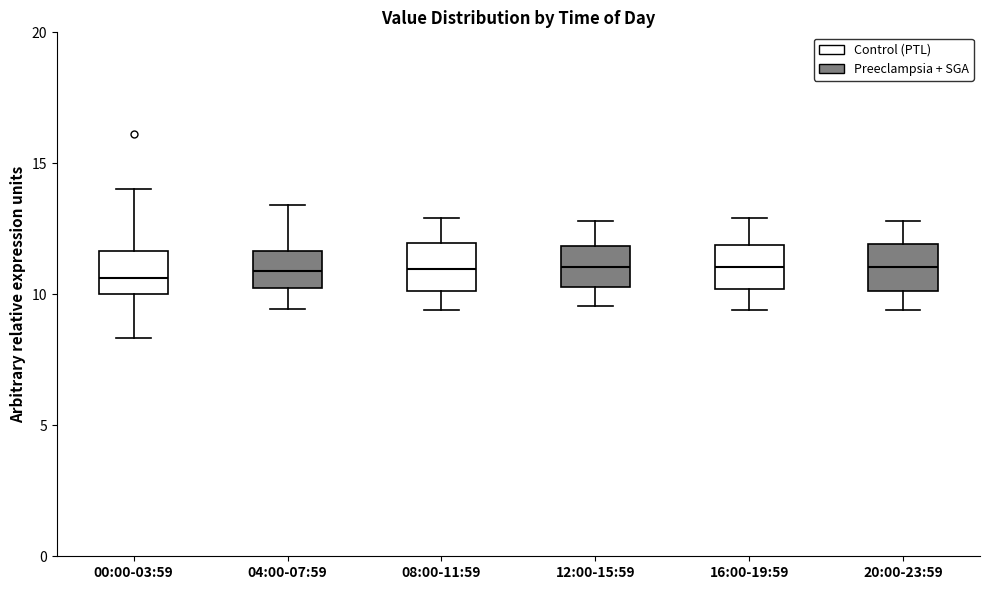

Reading left to right, read every box against the y-axis: the position of its median line, the range the box covers, and the ends of its whiskers. The values are not printed on the chart, so give them approximately, as read against the axis.

00:00-03:59: median 10.5, box 10.0 to 11.5, whiskers 8.5 to 14.0
04:00-07:59: median 11.0, box 10.0 to 11.5, whiskers 9.5 to 13.5
08:00-11:59: median 11.0, box 10.0 to 12.0, whiskers 9.5 to 13.0
12:00-15:59: median 11.0, box 10.5 to 12.0, whiskers 9.5 to 13.0
16:00-19:59: median 11.0, box 10.0 to 12.0, whiskers 9.5 to 13.0
20:00-23:59: median 11.0, box 10.0 to 12.0, whiskers 9.5 to 13.0